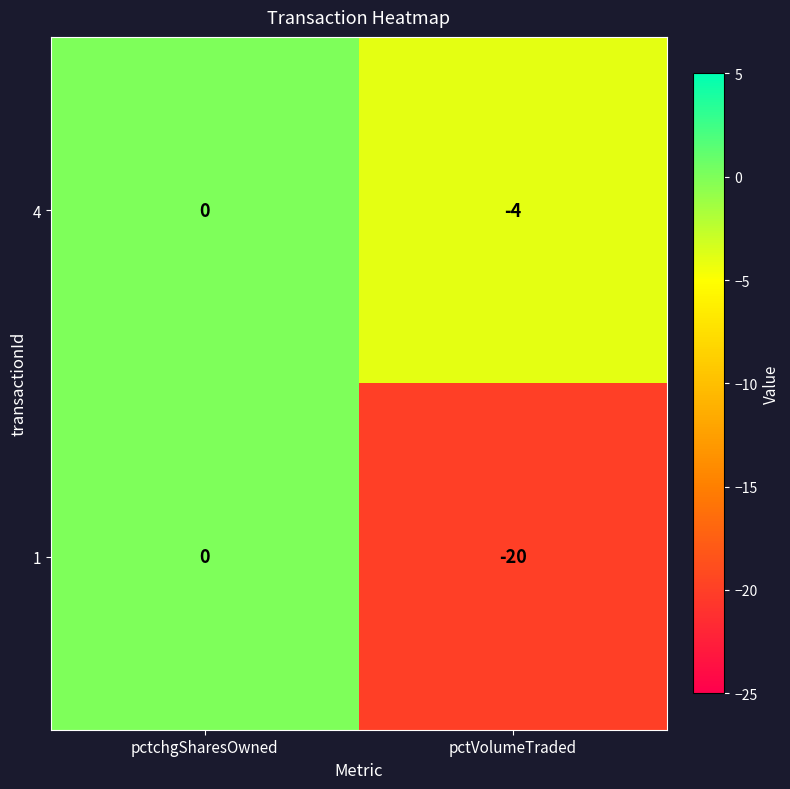

List the series in order of their overall mean, lowest first.

1, 4